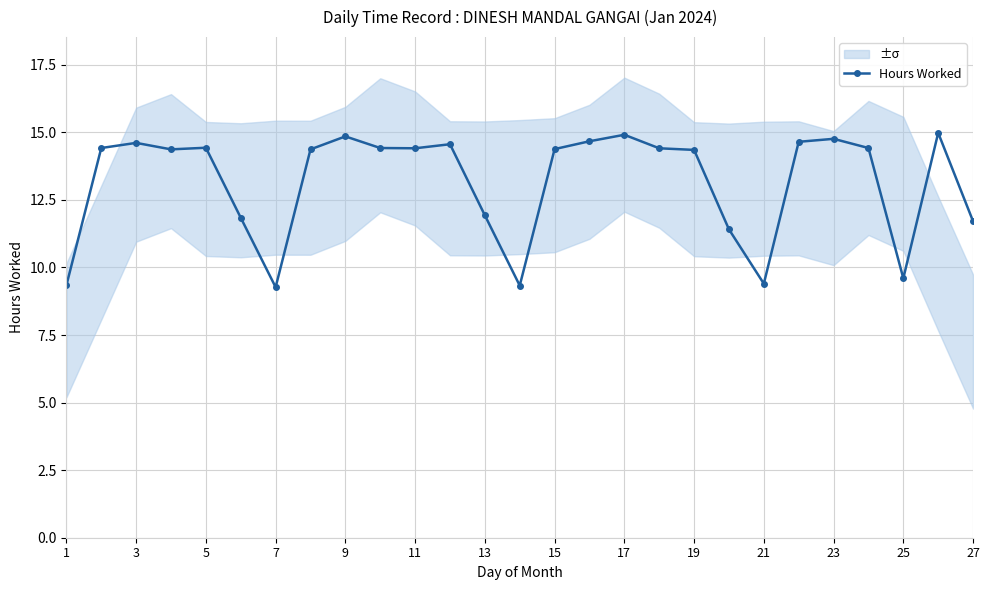

How many categories are shown in the chart?

27